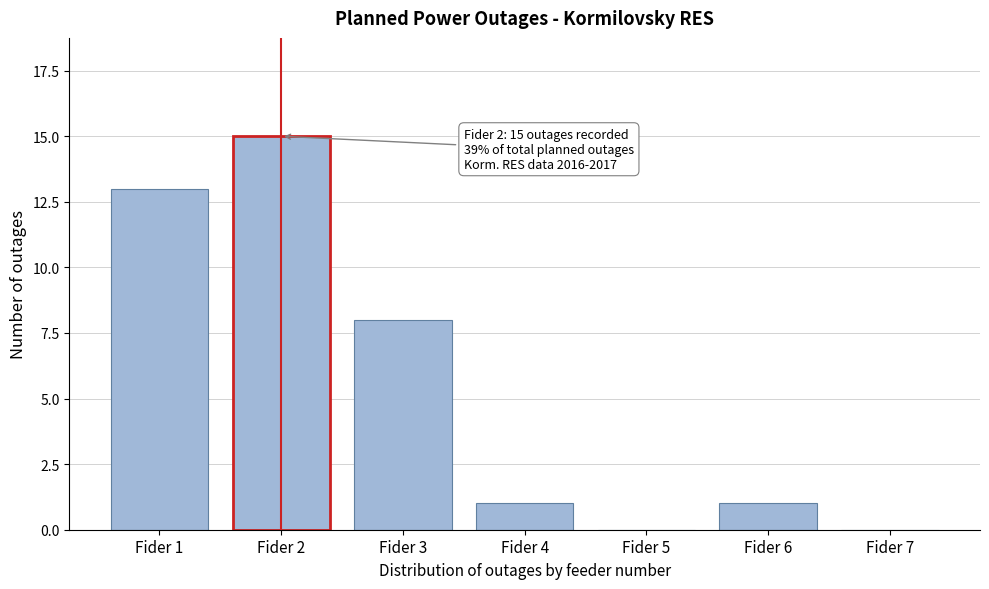

Reading left to right, list all the values displayed in this chart.

Fider 1=13	Fider 2=15	Fider 3=8	Fider 4=1	Fider 5=0	Fider 6=1	Fider 7=0